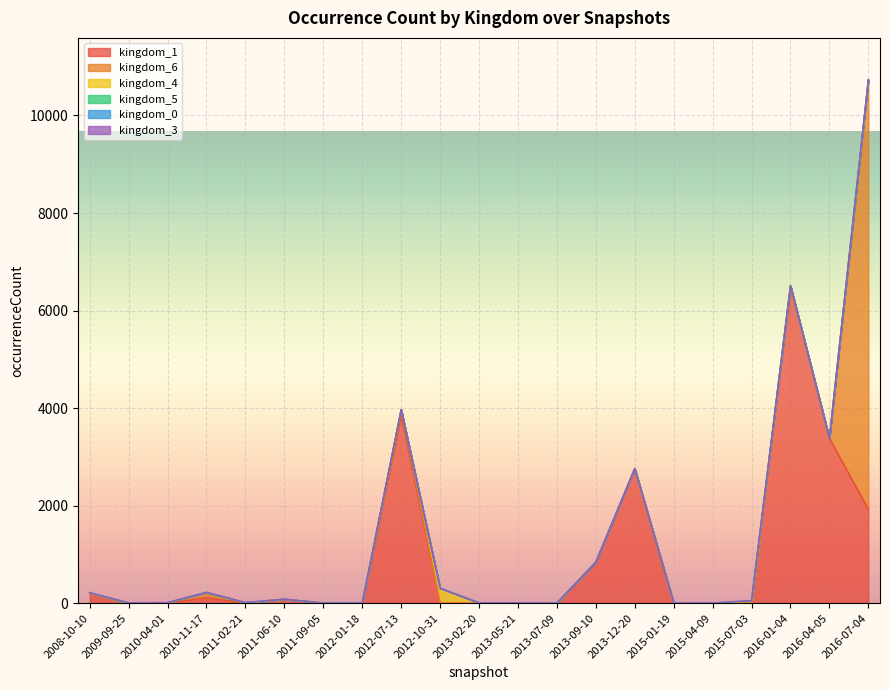

Is it true that kingdom_0 equals 4 at 2016-07-04?

True